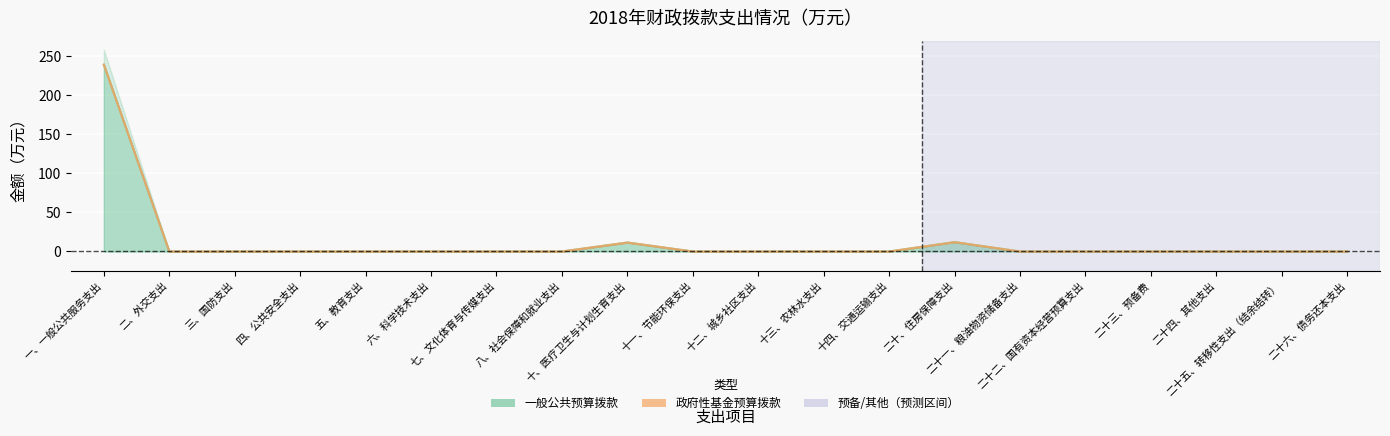

What position from the left is 十一、节能环保支出?

10